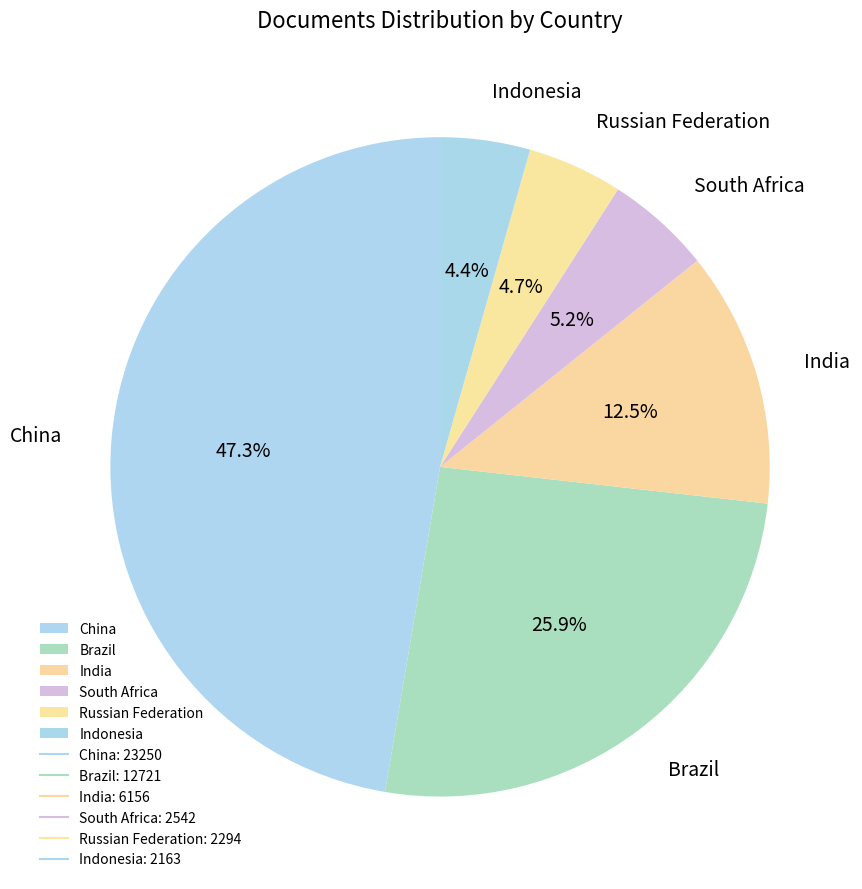

How many slices are in this pie chart?

6